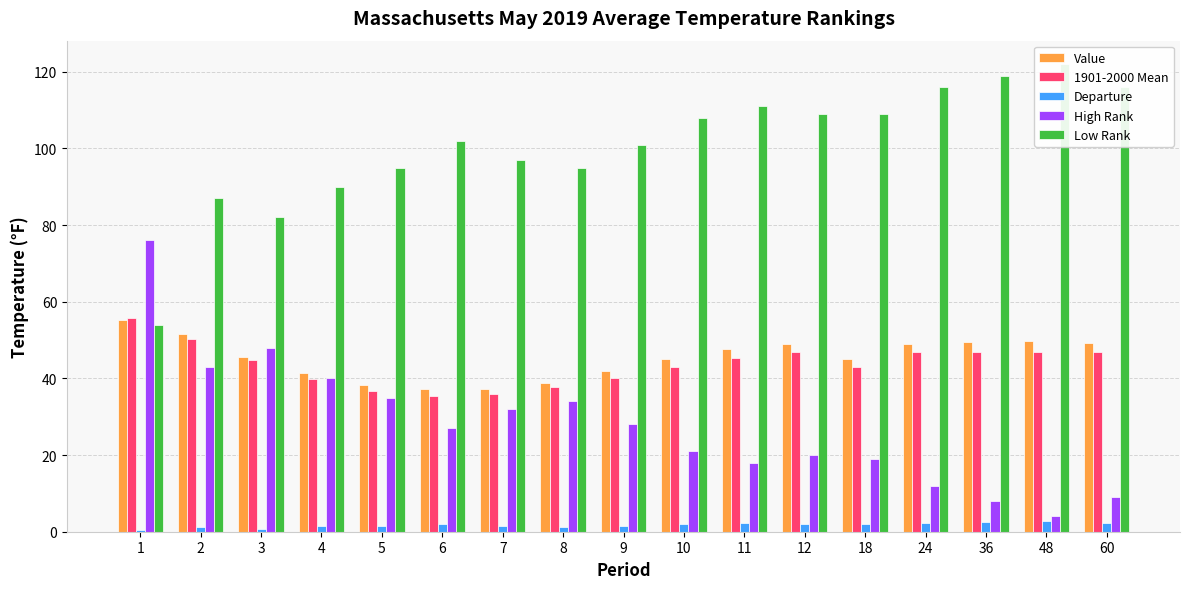

Does the chart contain stacked bars?

No